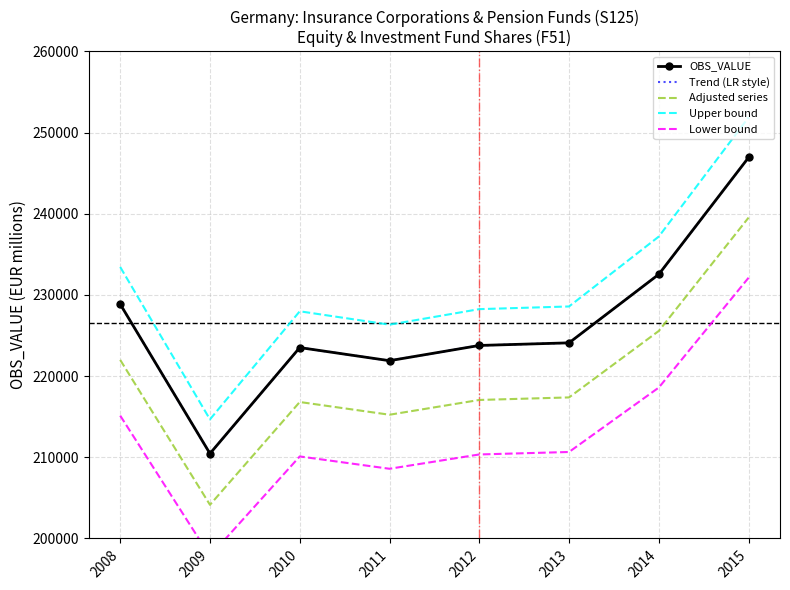

True or false: Trend (LR style) has a value of 59535.1 at 2011.

False